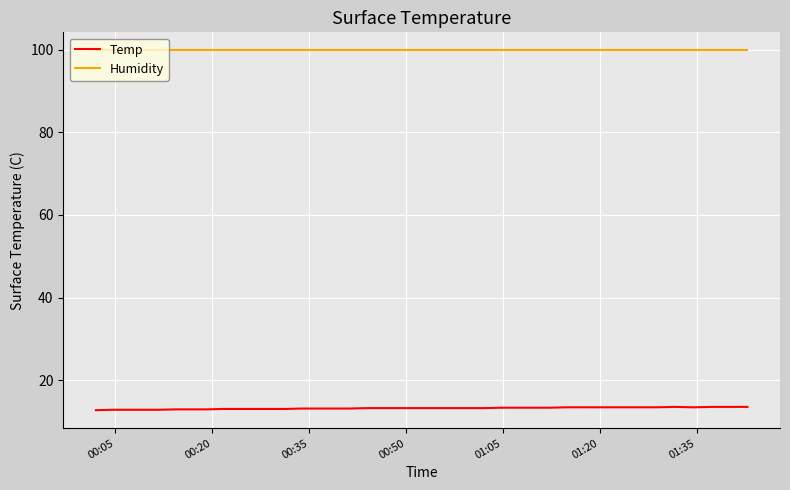

What is the maximum value for Humidity?

99.9